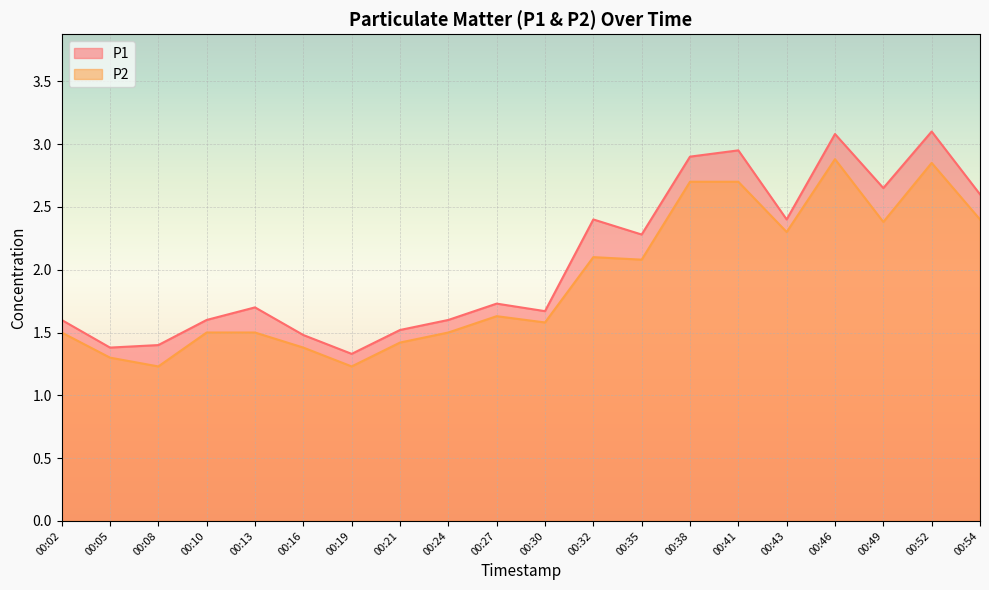

Reading left to right, extract all data points from this chart.

P1: 00:02=1.6	00:05=1.4	00:08=1.4	00:10=1.6	00:13=1.7	00:16=1.5	00:19=1.3	00:21=1.5	00:24=1.6	00:27=1.7	00:30=1.7	00:32=2.4	00:35=2.3	00:38=2.9	00:41=3.0	00:43=2.4	00:46=3.1	00:49=2.6	00:52=3.1	00:54=2.6
P2: 00:02=1.5	00:05=1.3	00:08=1.2	00:10=1.5	00:13=1.5	00:16=1.4	00:19=1.2	00:21=1.4	00:24=1.5	00:27=1.6	00:30=1.6	00:32=2.1	00:35=2.1	00:38=2.7	00:41=2.7	00:43=2.3	00:46=2.9	00:49=2.4	00:52=2.9	00:54=2.4